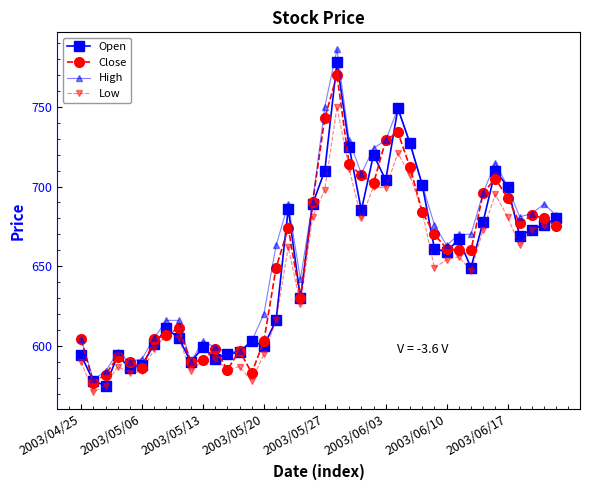

True or false: Low has more than 1 interior local peaks.

True